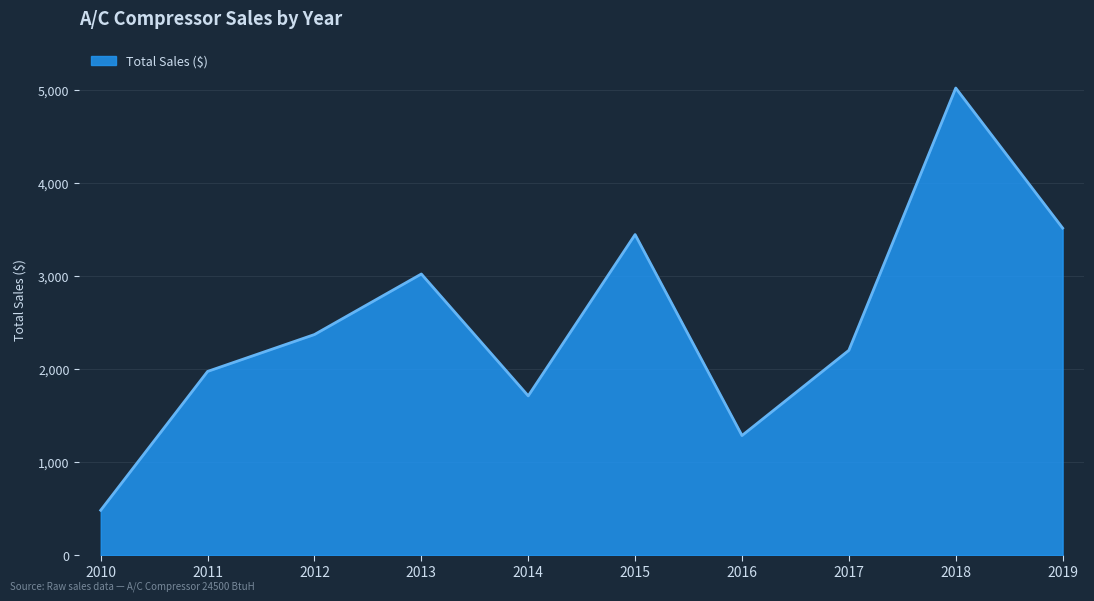

Does the chart display data point markers on the line(s)?

No